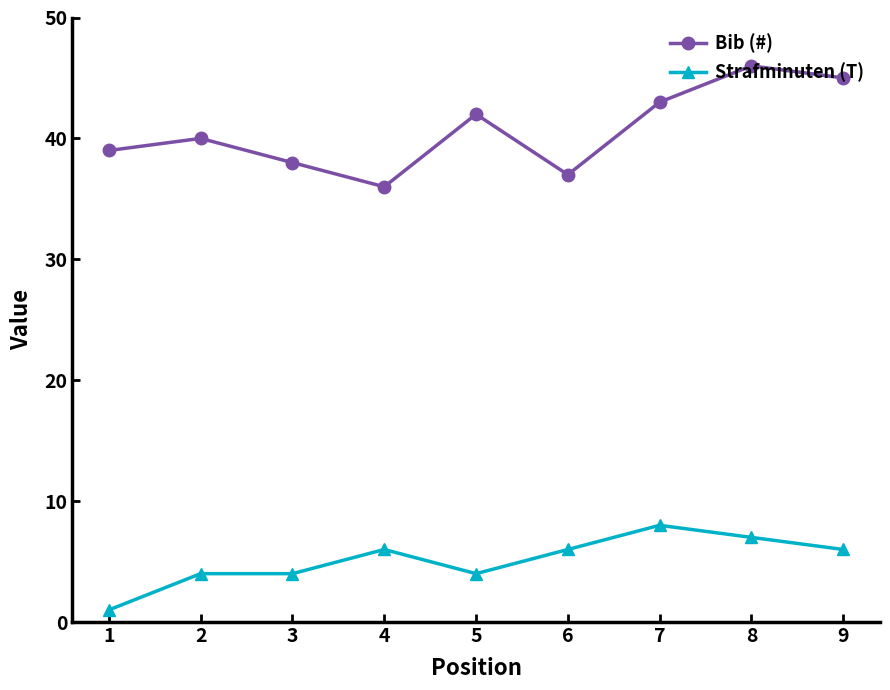

Reading left to right, transcribe all the data shown in this chart.

Bib (#): 39	40	38	36	42	37	43	46	45
Strafminuten (T): 1	4	4	6	4	6	8	7	6